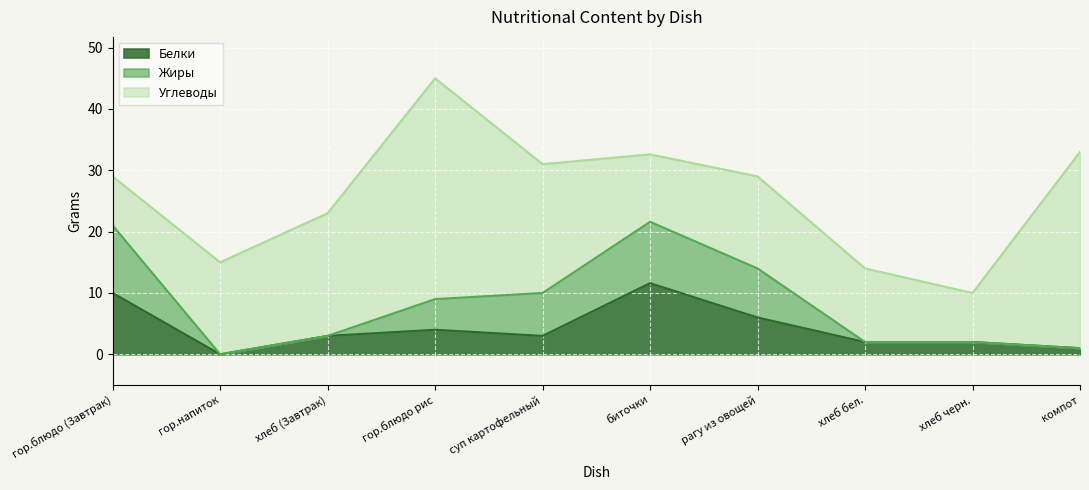

Reading right to left, list all the values displayed in this chart.

Белки: 1.0	2.0	2.0	6.0	11.6	3.0	4.0	3.0	0.0	10.0
Жиры: 0.0	0.0	0.0	8.0	10.0	7.0	5.0	0.0	0.0	11.0
Углеводы: 32.0	8.0	12.0	15.0	11.0	21.0	36.0	20.0	15.0	8.0